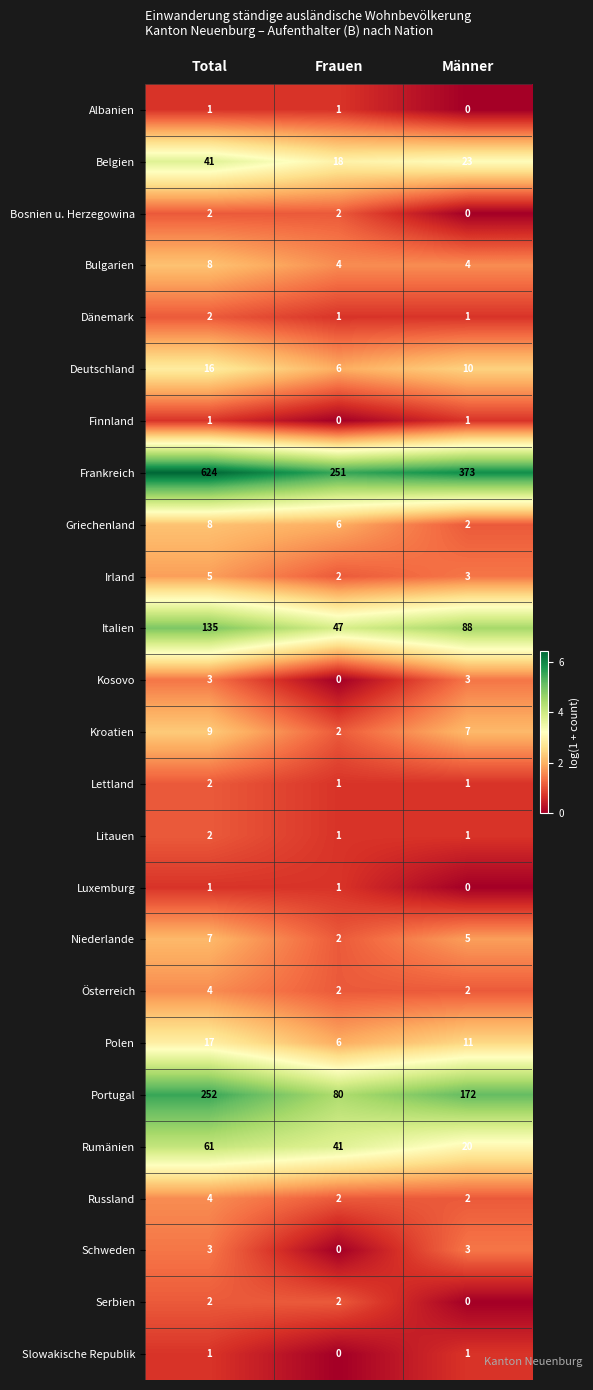

True or false: Kroatien has a value of 1 at Frauen.

False